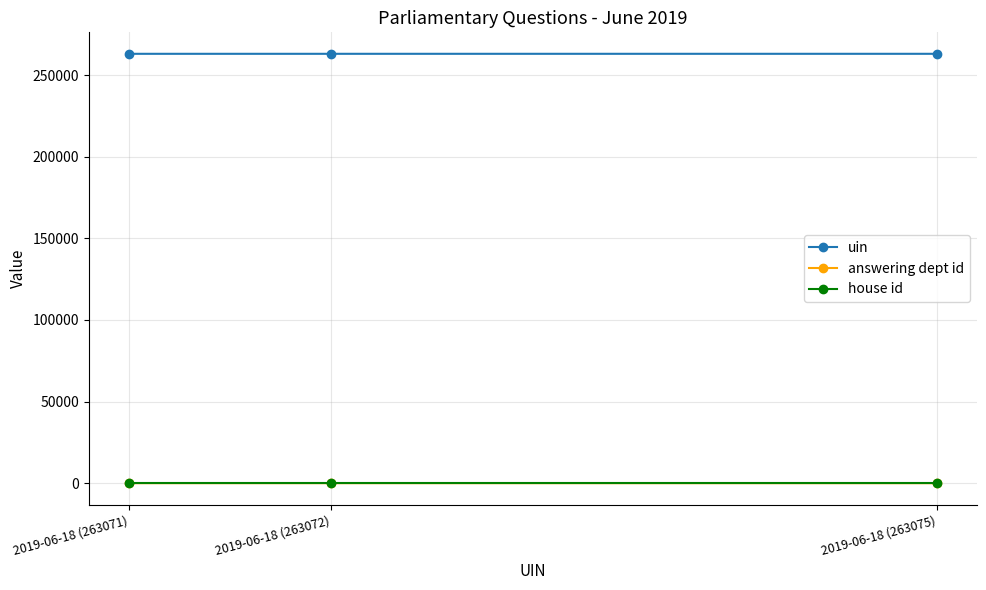

What is the approximate value of house id at 2019-06-18 (263075)?

1